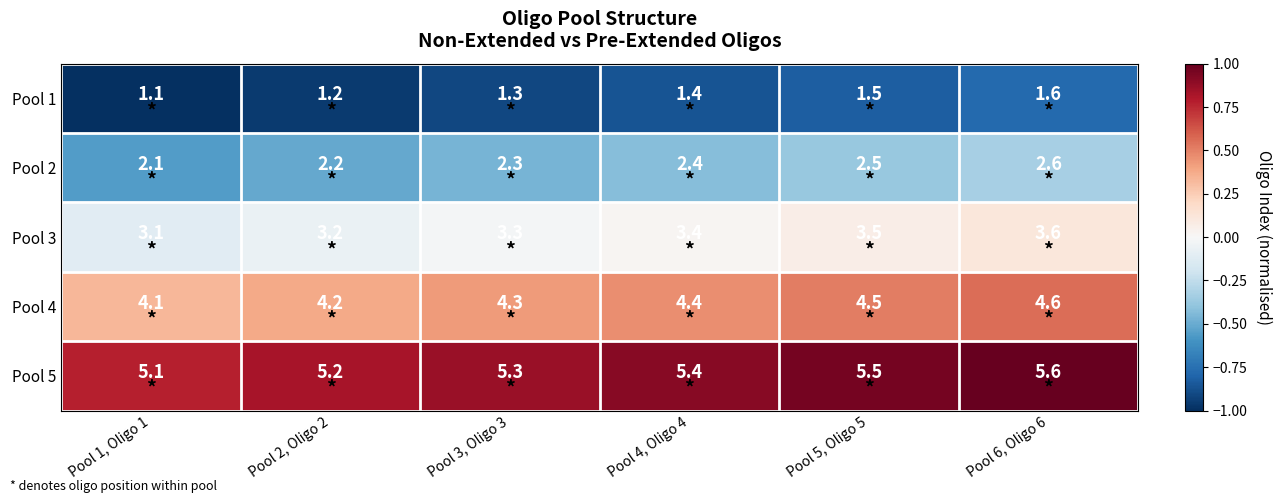

What is the minimum value shown in the chart?

1.1